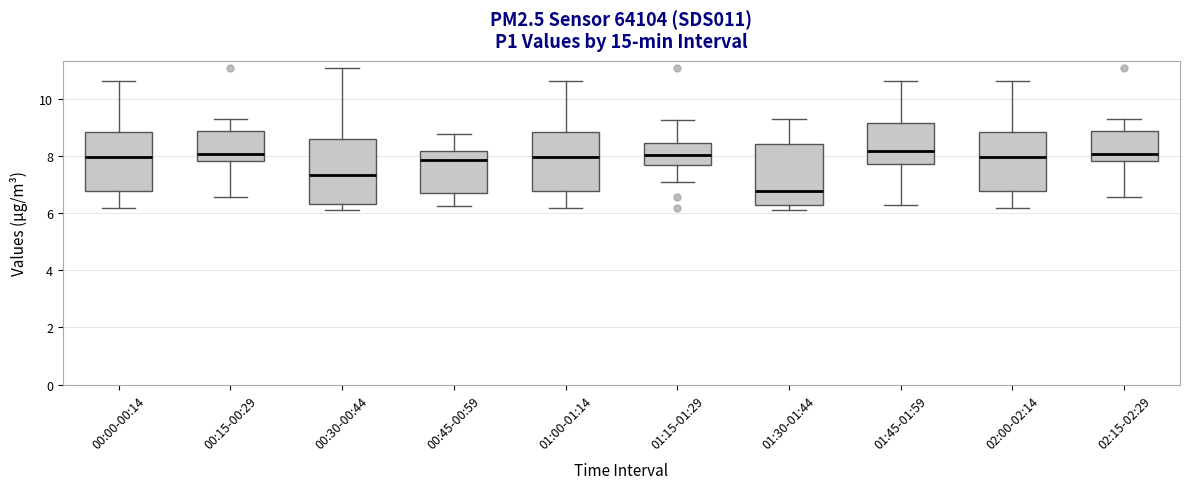

Reading left to right, transcribe this box plot: for each box, give where its median line is, the range the box spans, and where its two whiskers end, as read against the y-axis. The values are not printed on the chart, so give them approximately, as read against the axis.

00:00-00:14: median 8.0, box 6.8 to 8.8, whiskers 6.2 to 10.6
00:15-00:29: median 8.0, box 7.8 to 8.8, whiskers 6.6 to 9.4
00:30-00:44: median 7.4, box 6.4 to 8.6, whiskers 6.2 to 11.2
00:45-00:59: median 7.8, box 6.8 to 8.2, whiskers 6.2 to 8.8
01:00-01:14: median 8.0, box 6.8 to 8.8, whiskers 6.2 to 10.6
01:15-01:29: median 8.0, box 7.8 to 8.4, whiskers 7.2 to 9.2
01:30-01:44: median 6.8, box 6.2 to 8.4, whiskers 6.2 (just below the box's lower edge) to 9.4
01:45-01:59: median 8.2, box 7.8 to 9.2, whiskers 6.4 to 10.6
02:00-02:14: median 8.0, box 6.8 to 8.8, whiskers 6.2 to 10.6
02:15-02:29: median 8.0, box 7.8 to 8.8, whiskers 6.6 to 9.4